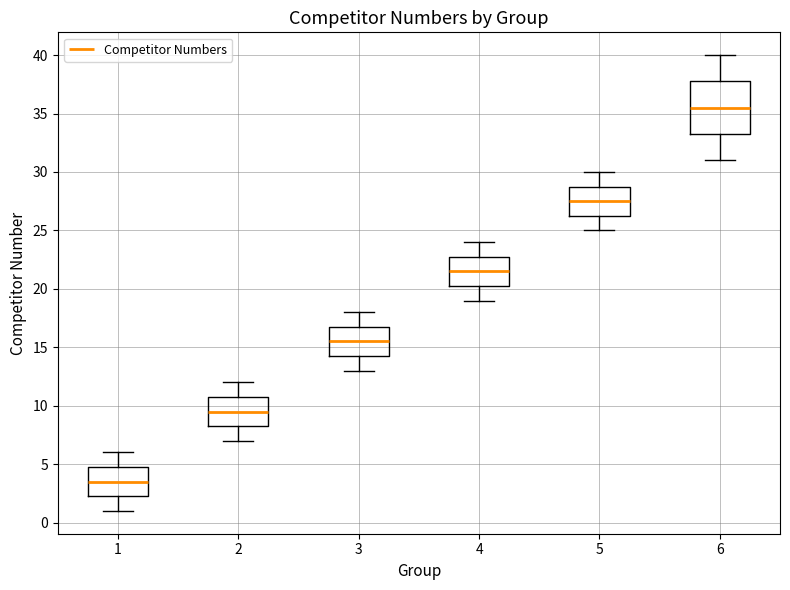

Which box's median line is the highest?

6